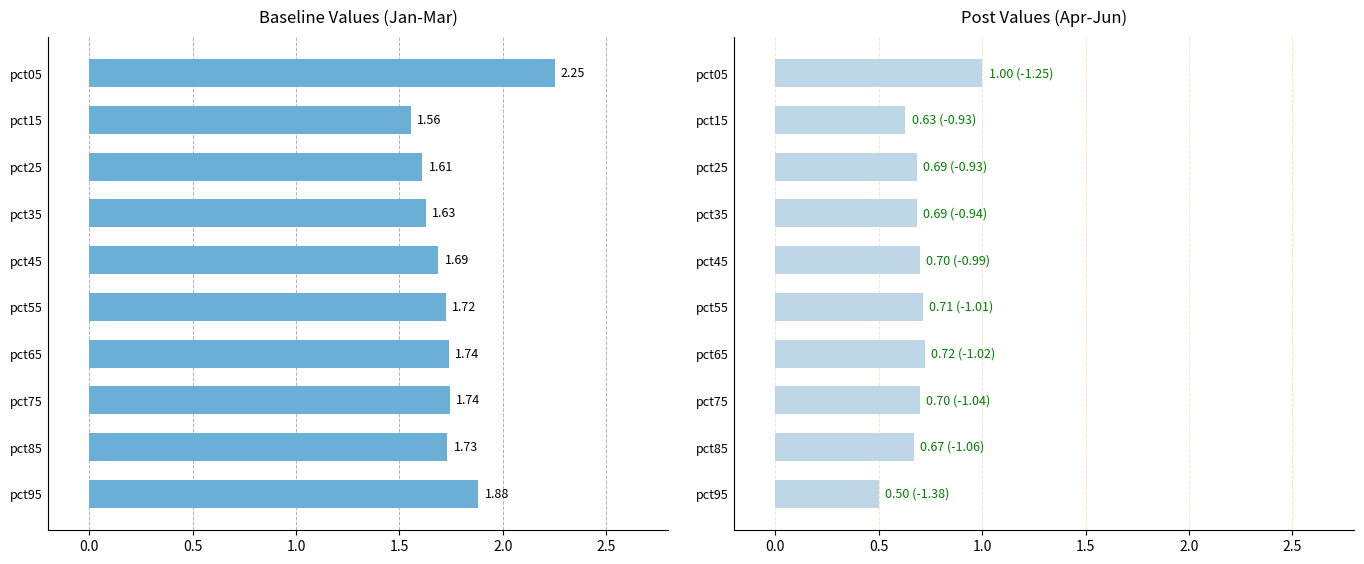

Reading right to left, what are all the values shown in this chart?

Baseline (avg Jan-Mar): 1.9	1.7	1.7	1.7	1.7	1.7	1.6	1.6	1.6	2.3
Post (avg Apr-Jun): 0.5	0.7	0.7	0.7	0.7	0.7	0.7	0.7	0.6	1.0